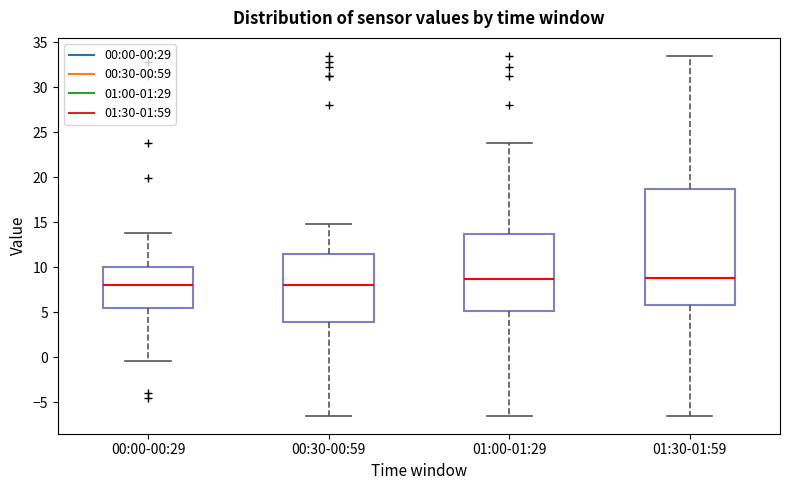

Which box is the tallest, from its lower edge to its upper edge?

01:30-01:59